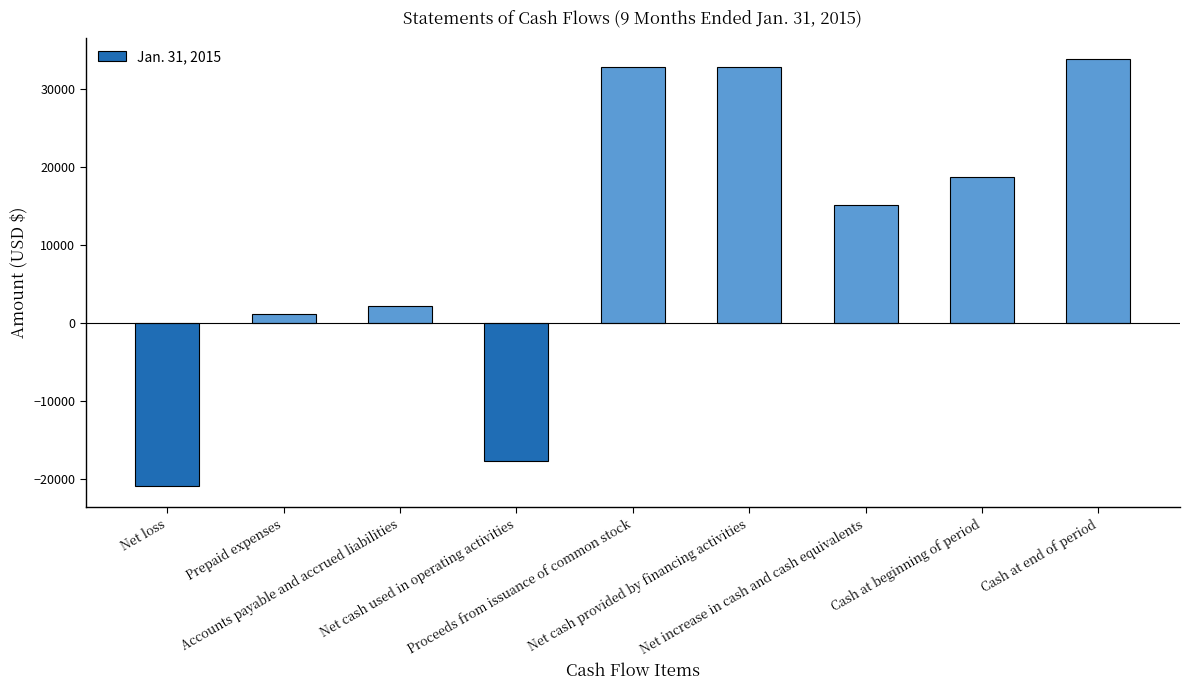

What is the difference between the maximum and minimum values?

54700